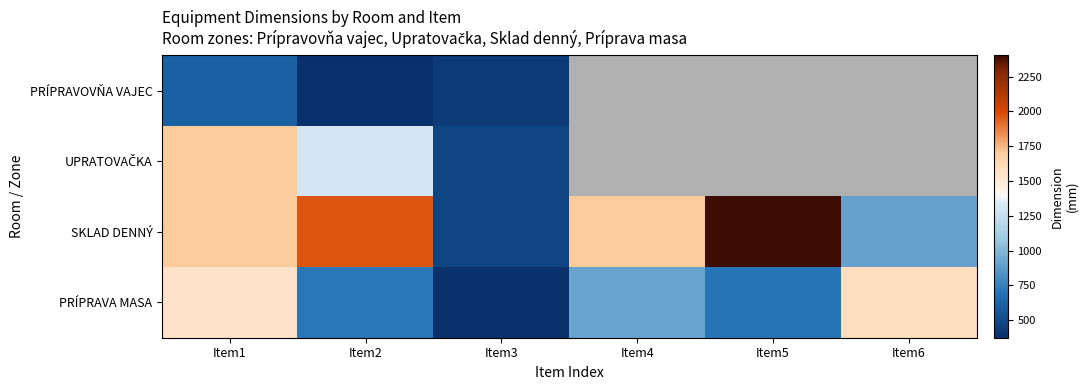

At which label does PRÍPRAVOVŇA VAJEC reach its peak?

Item1